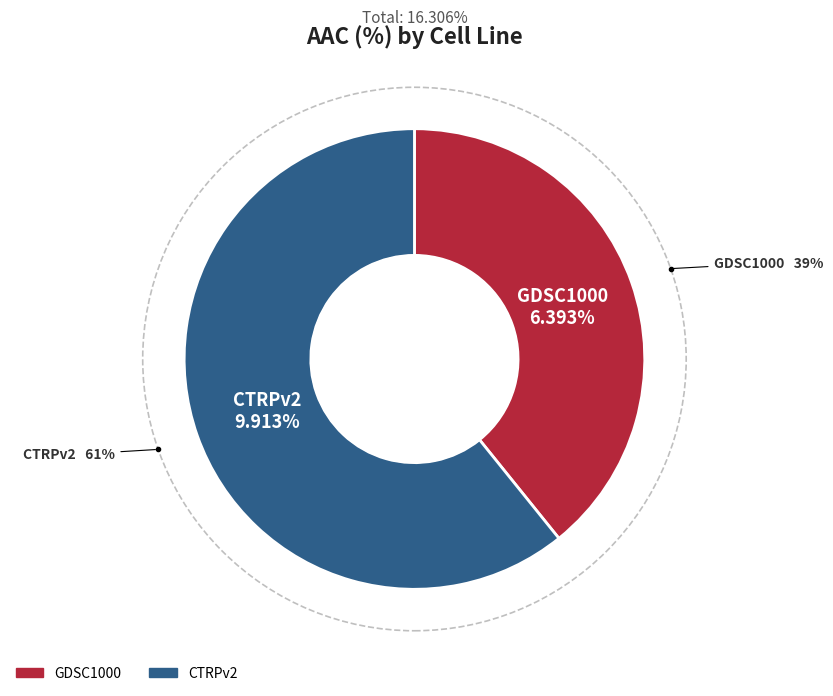

Combined, what portion of the pie is GDSC1000 and CTRPv2?

100.0%